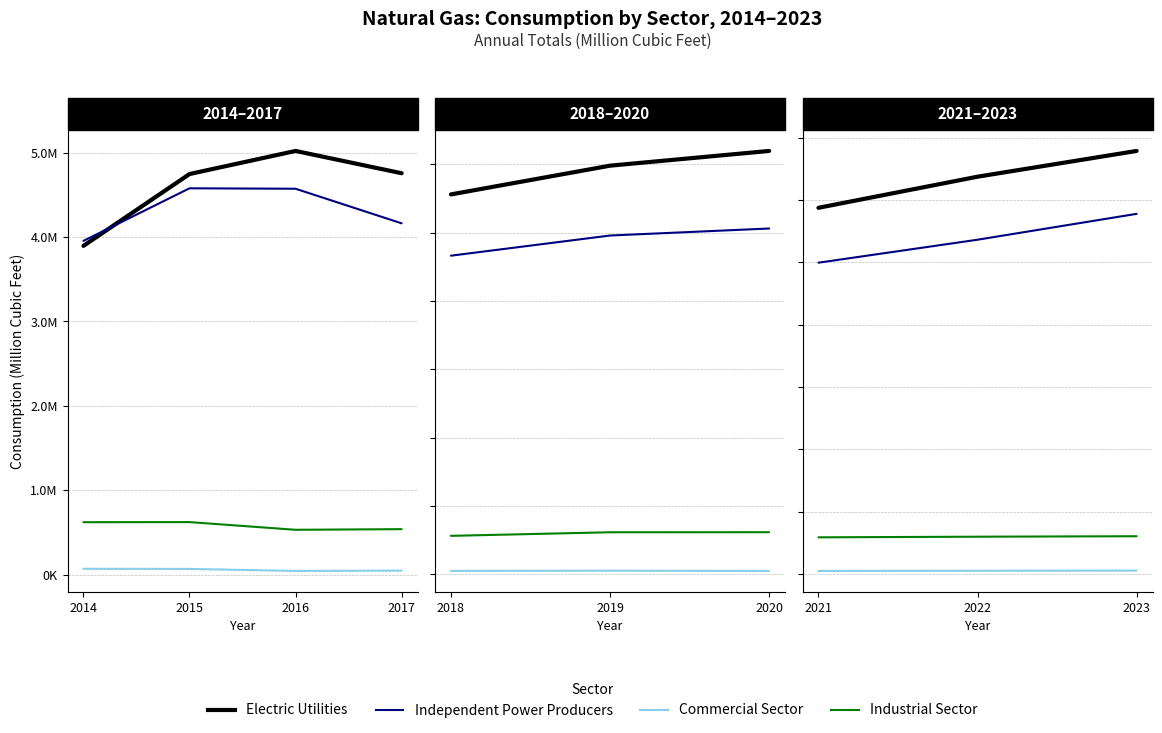

Is this an area chart (filled region under the line)?

No